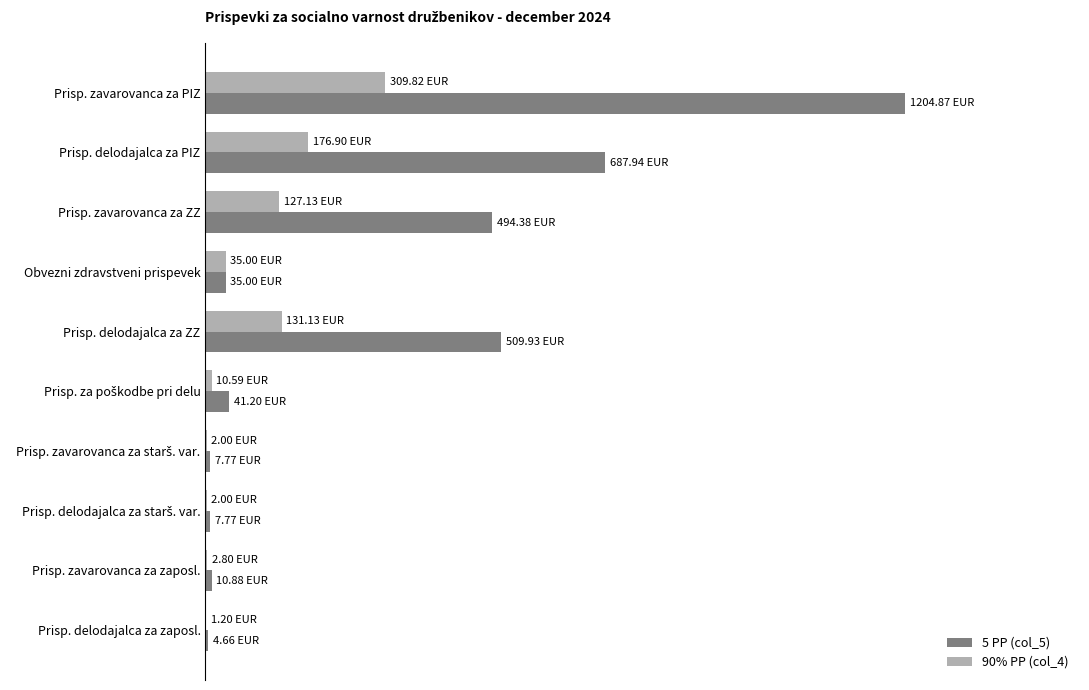

What is the sum of all 5 PP (col_5) values?

3004.4